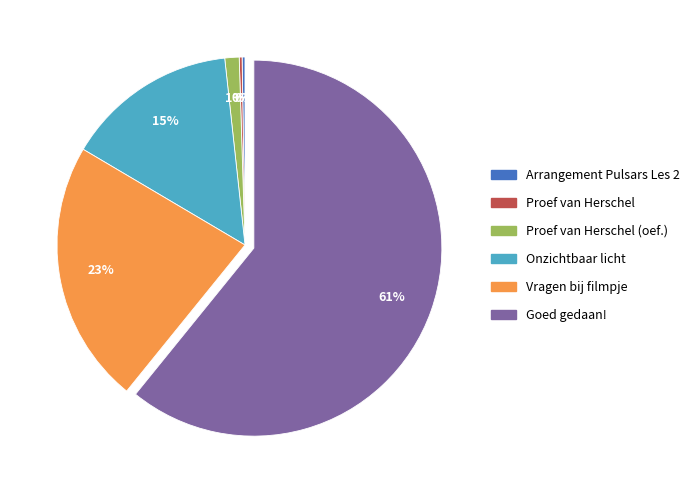

Is there a majority slice in this chart?

Yes